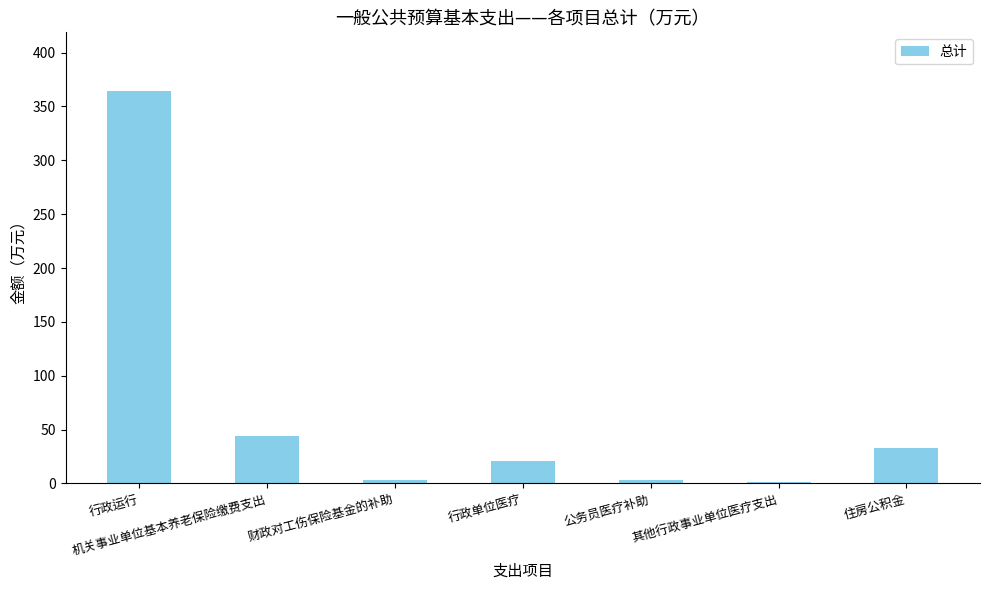

How many bars are there in total?

7